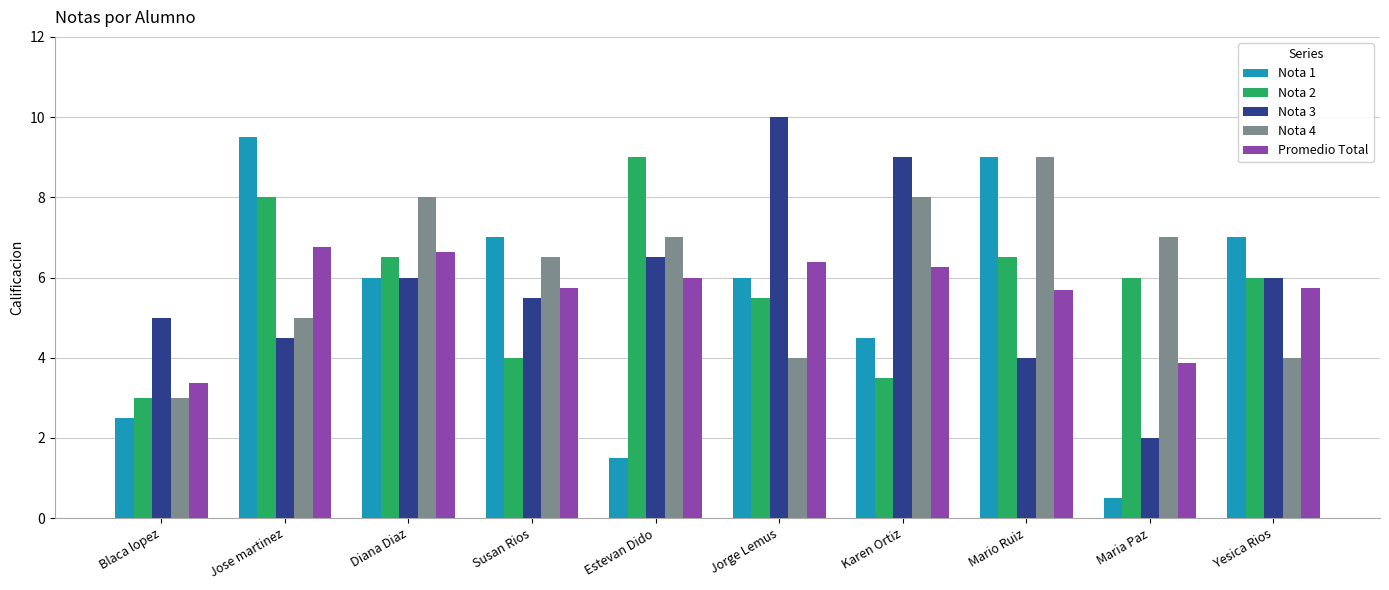

What is the total value across all series at Estevan Dido?

30.0